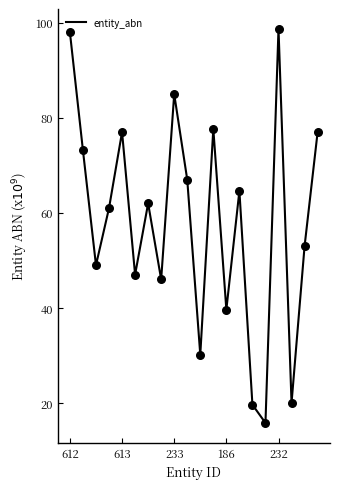

What is the difference between the maximum and minimum values?

82.9